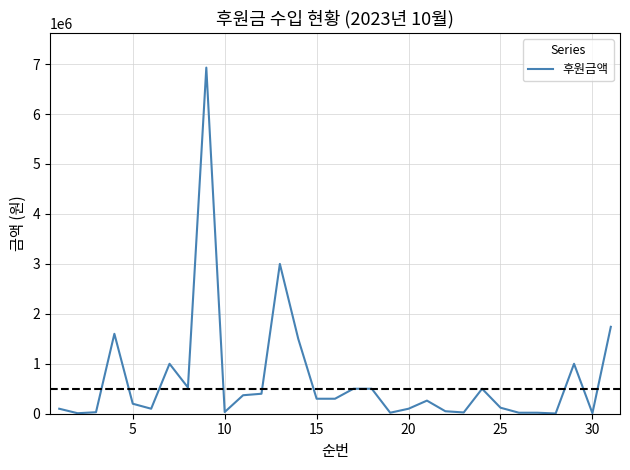

Does the chart have visible grid lines?

Yes